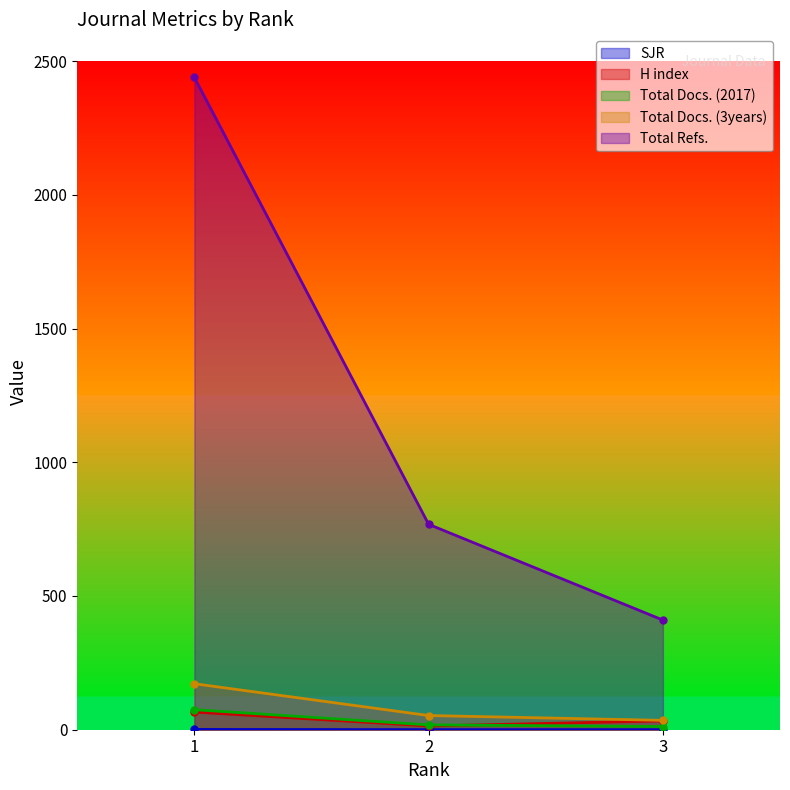

What is the value of the SJR point at the 3rd from the left?

0.2